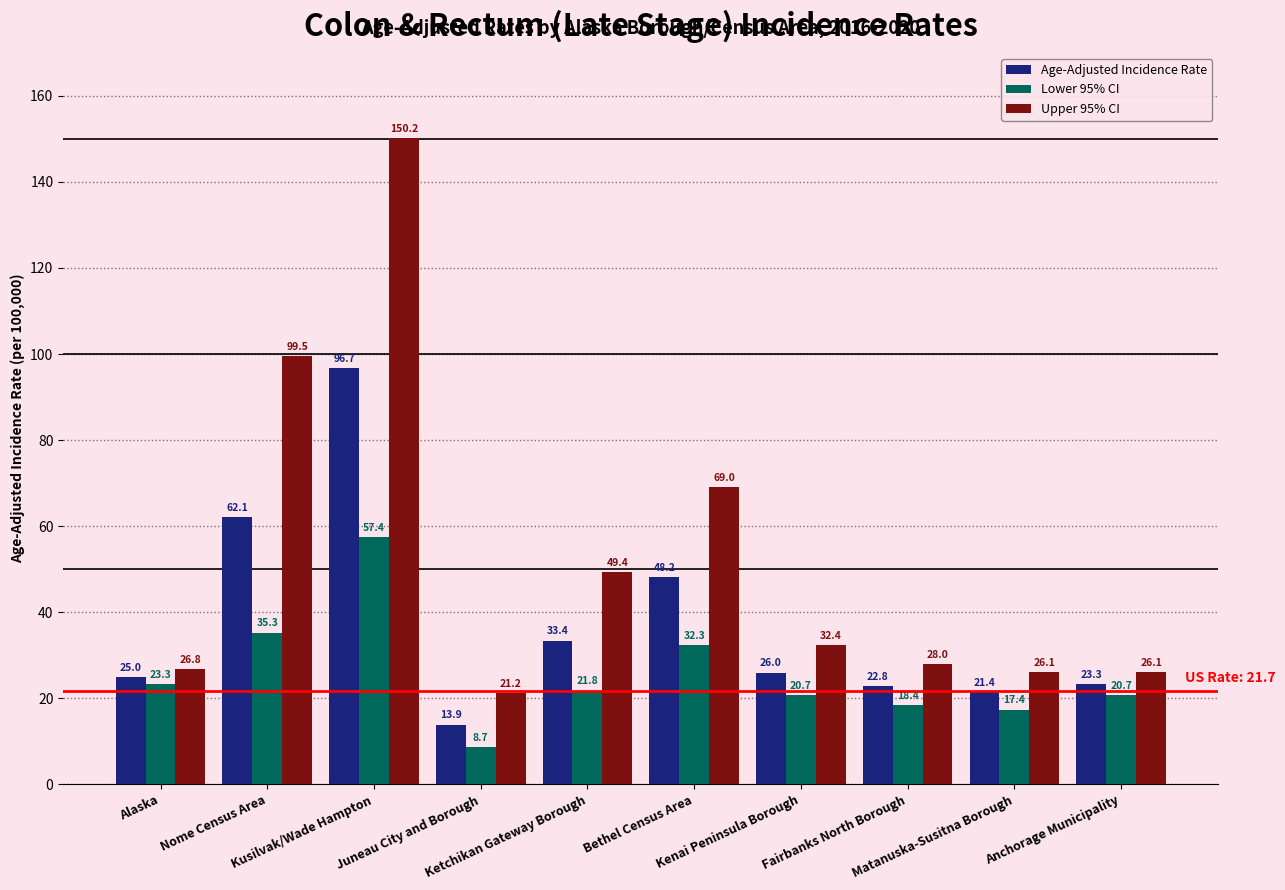

The Lower 95% CI series shows 24.6 at Kusilvak/Wade Hampton. True or false?

False